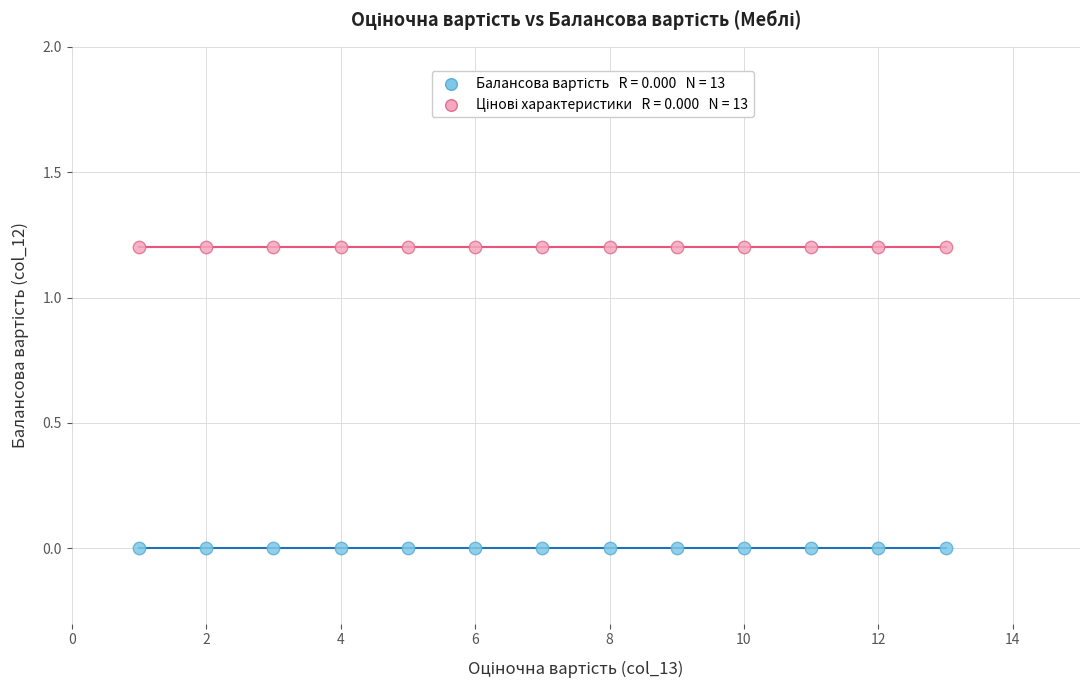

How many data points are displayed?

26